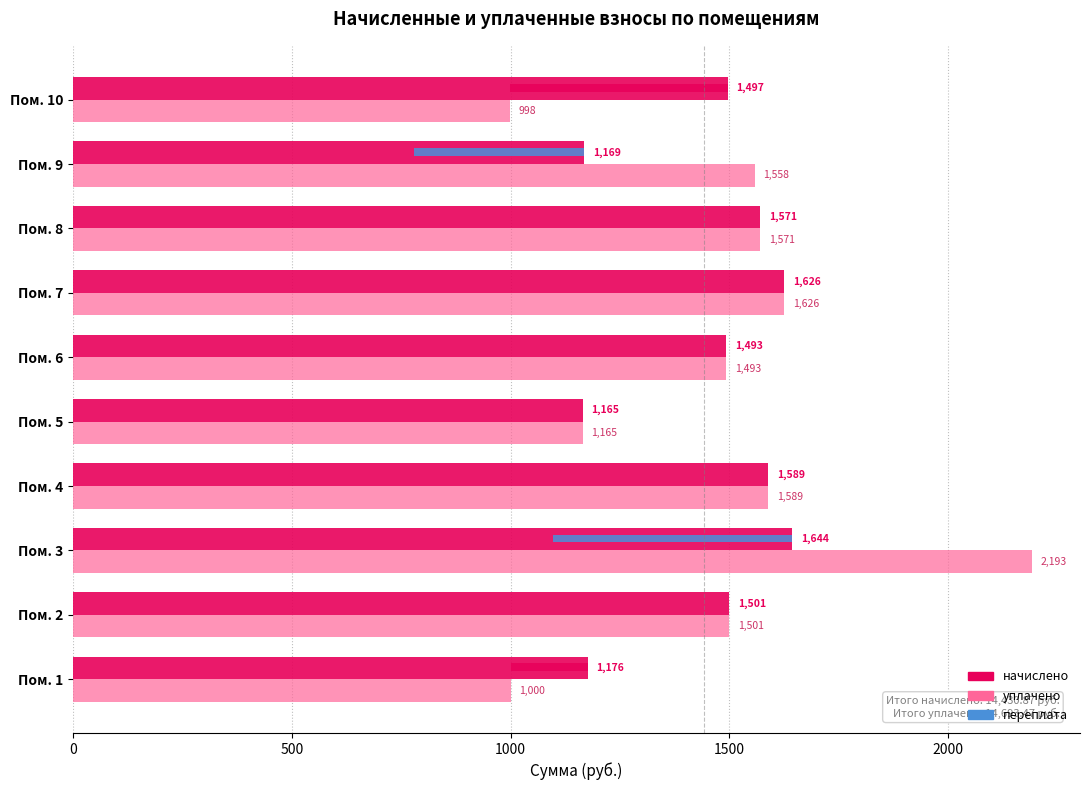

Is the value of уплачено at Пом. 10 greater than the value of начислено at Пом. 8?

No